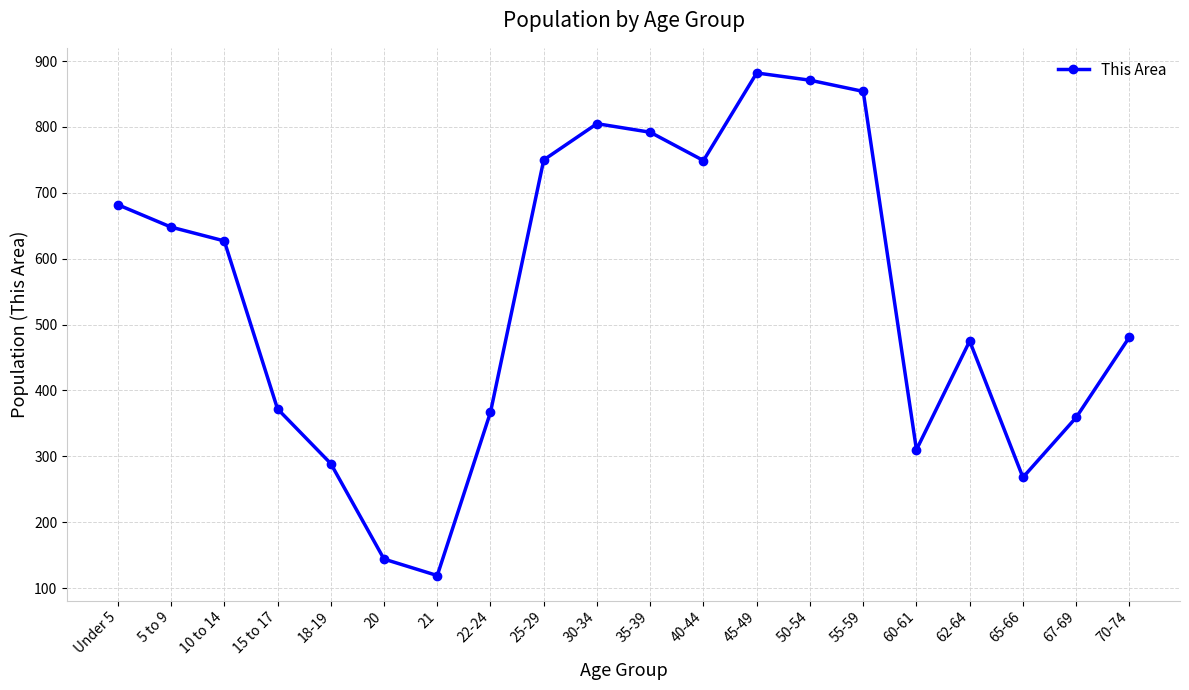

At which category does the data reach its first local peak?

30-34